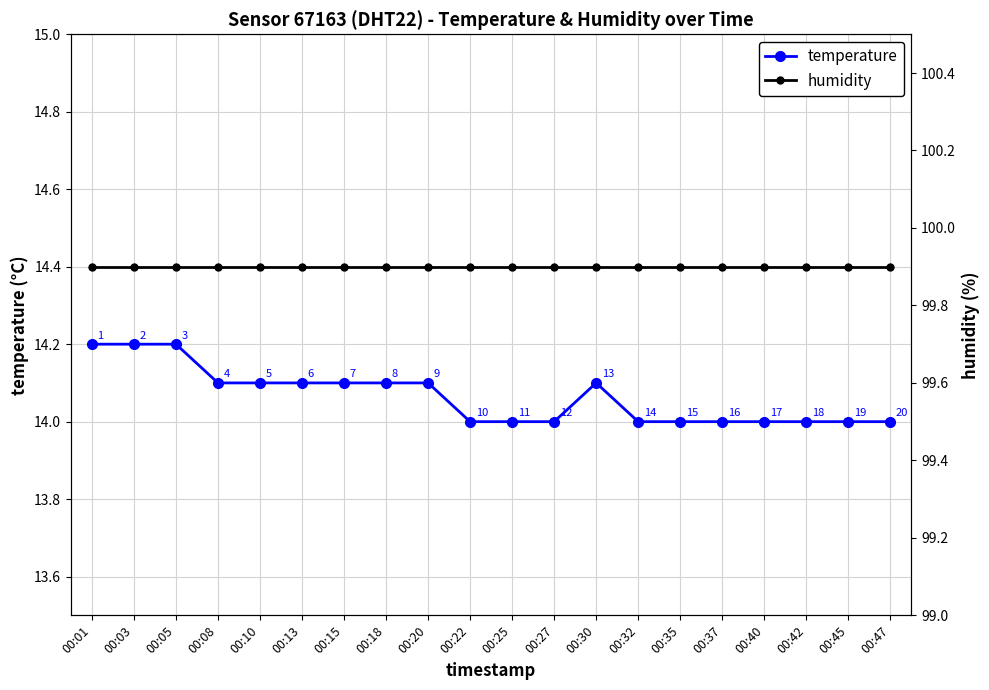

True or false: temperature has more than 2 interior local peaks.

False